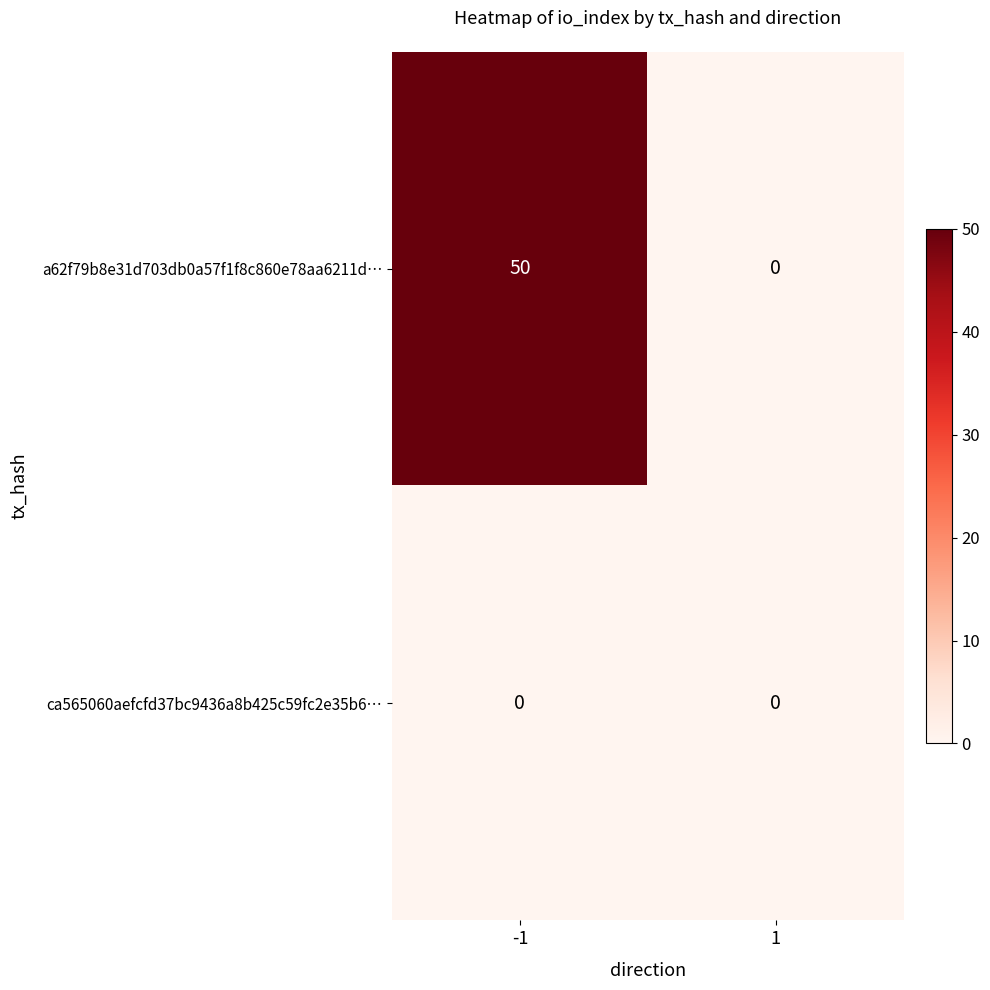

The value of a62f79b8e31d703db0a57f1f8c860e78aa6211d… at -1 is 50. True or false?

True